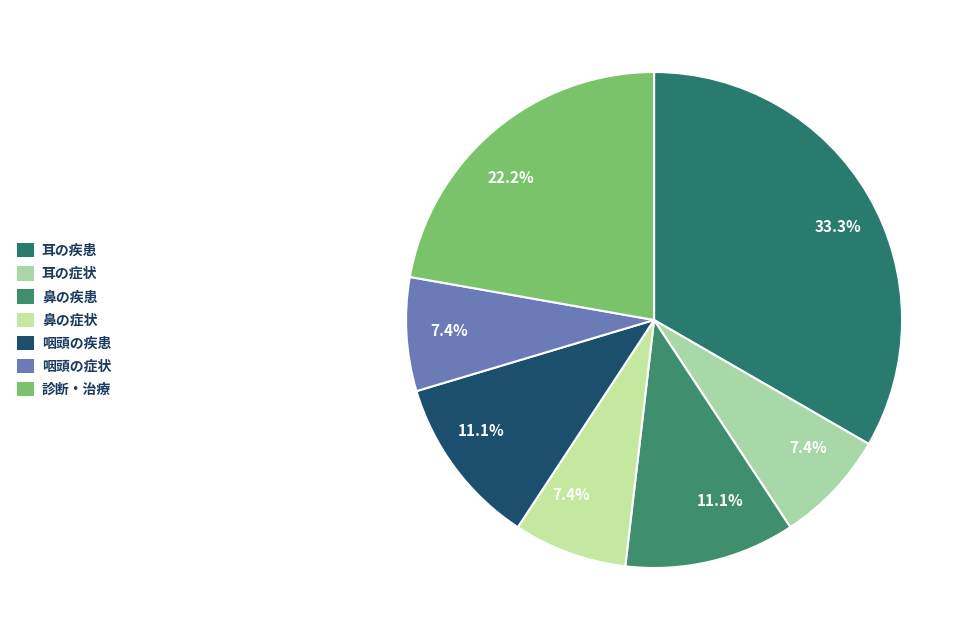

True or false: 耳の症状 accounts for 15% of the total.

False